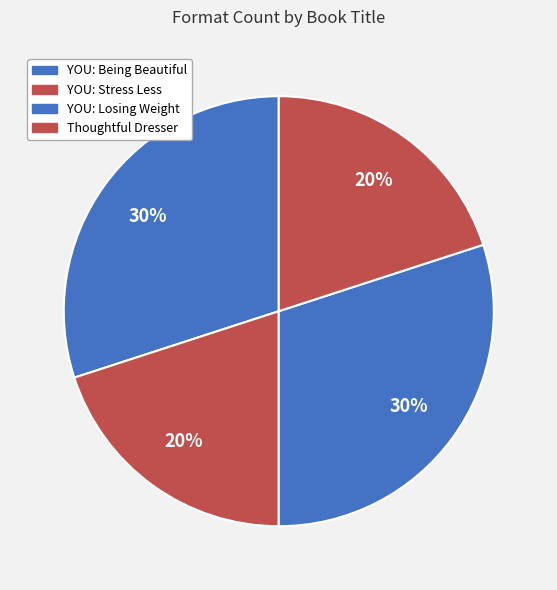

Which has a higher value, Thoughtful Dresser or YOU: Stress Less?

Thoughtful Dresser